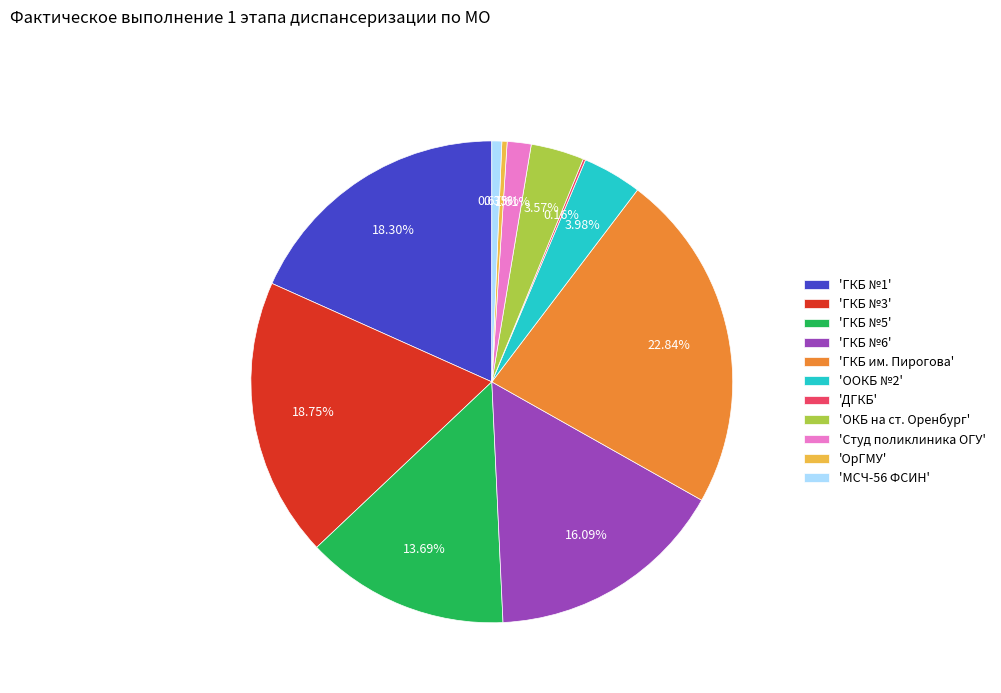

What is the ratio of the value at 'ГКБ им. Пирогова' to the value at 'Студ поликлиника ОГУ'?

14.2